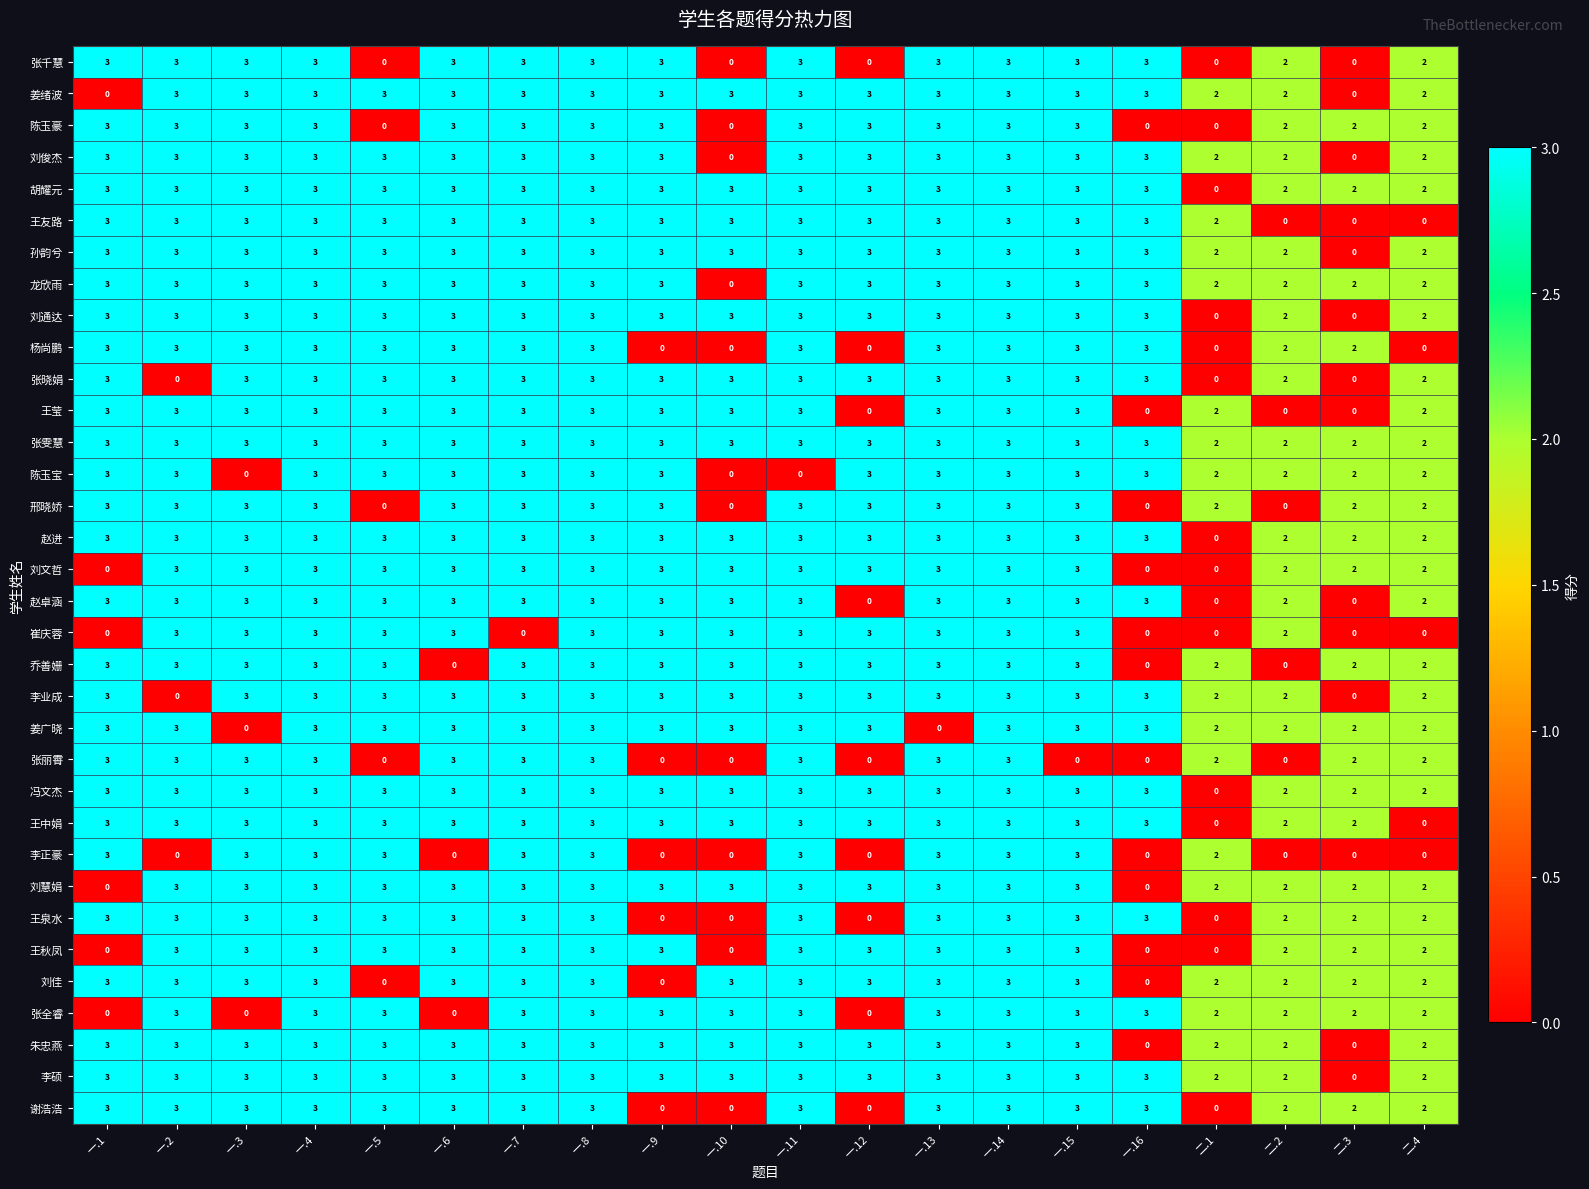

What is the difference between the maximum and minimum values in the 朱忠燕 series?

3